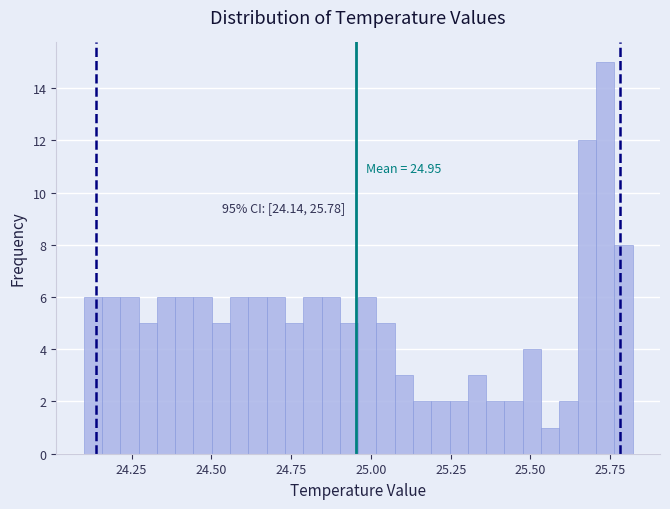

Around what value on the x-axis is the tallest bar? Give the approximate position of its centre, as read against the axis.

25.75